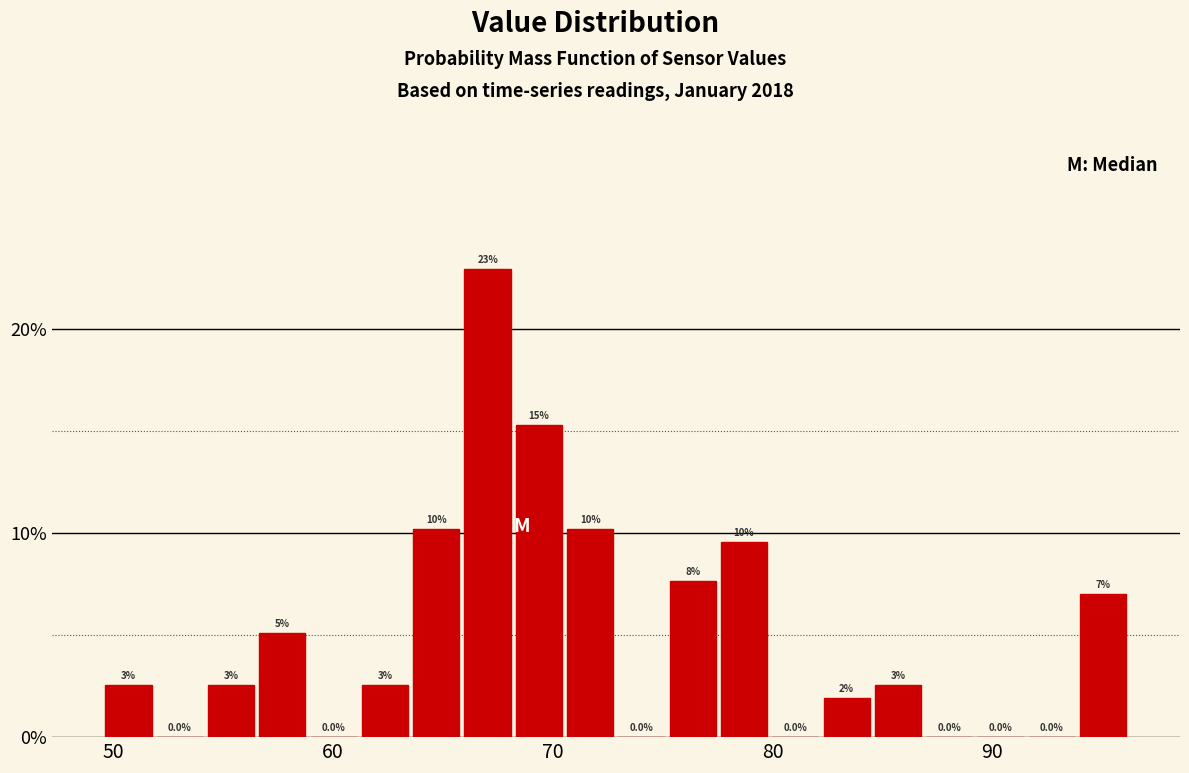

Around what value on the x-axis is the tallest bar? Give the approximate position of its centre, as read against the axis.

67